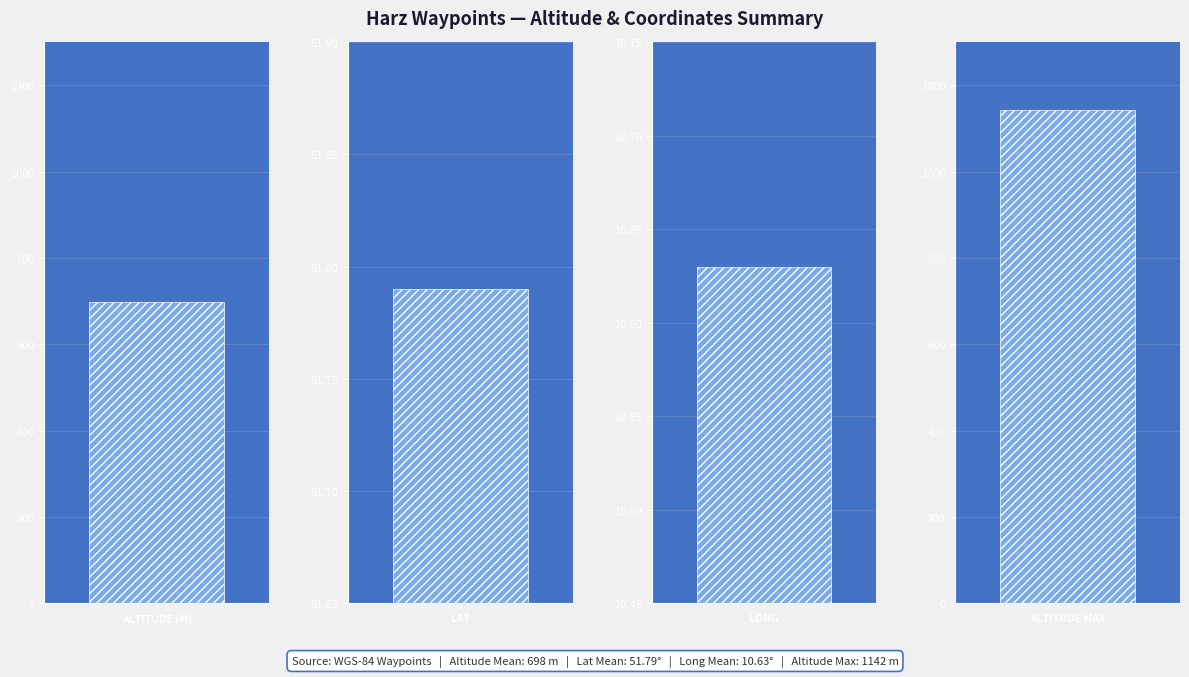

Is it true that Lat equals 90.1 at 15?

False